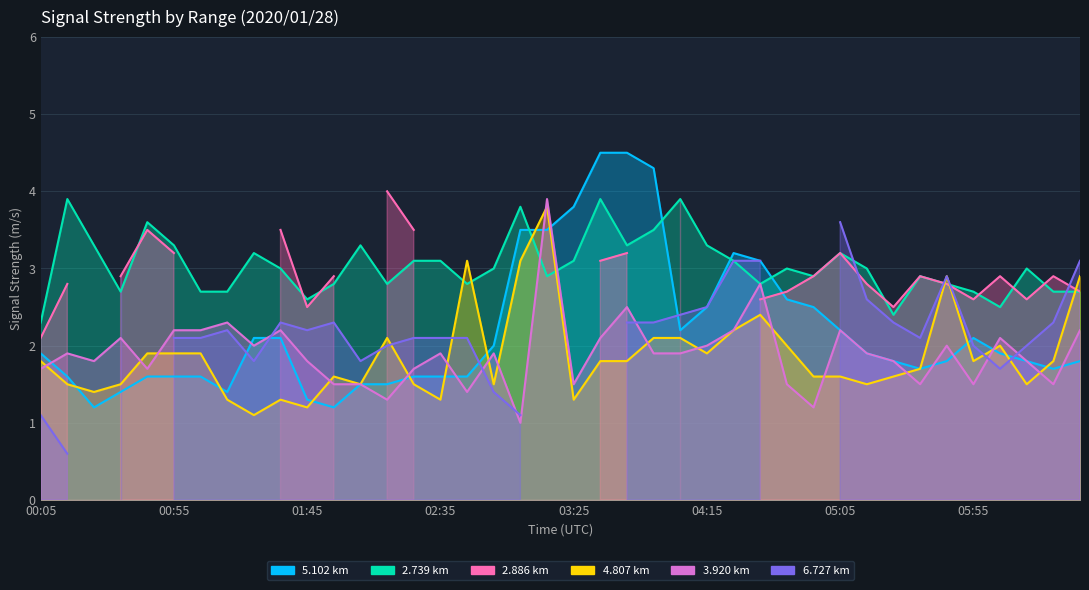

Where is the first local maximum for   2.739?

00:15